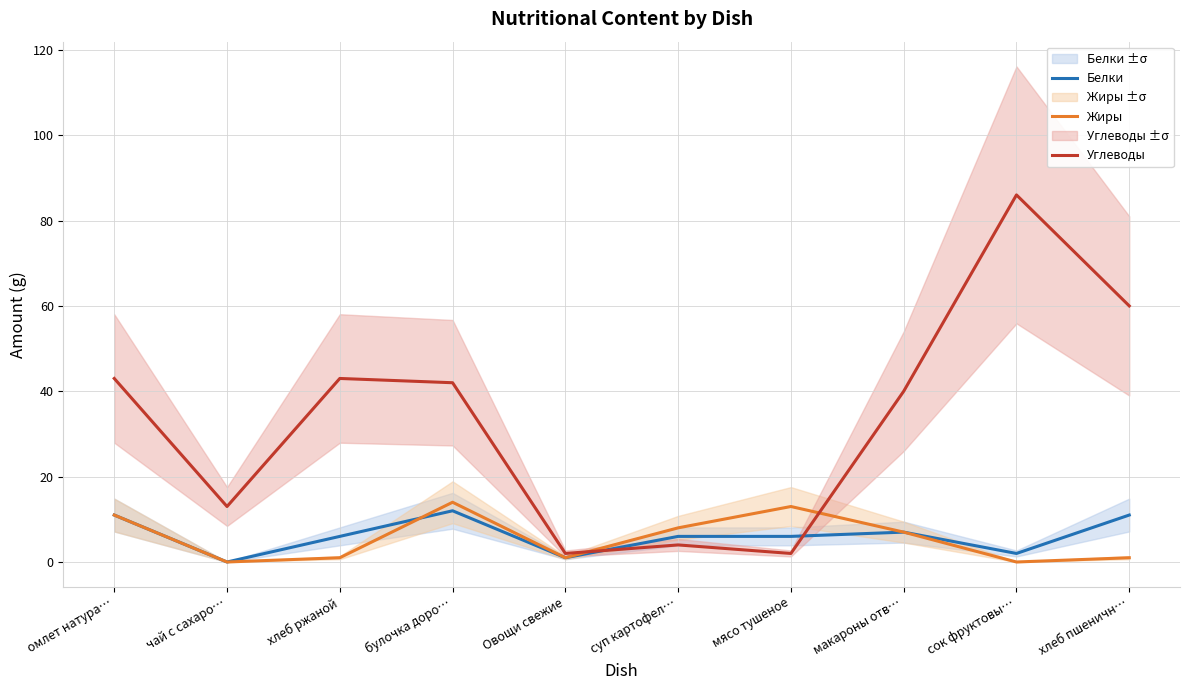

How many data points does each series have?

10